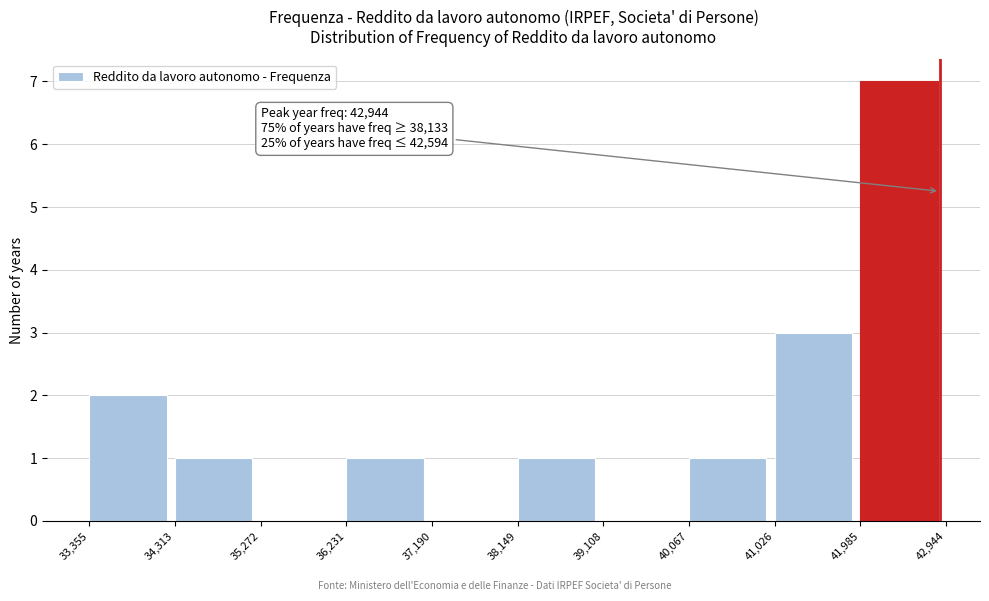

Over which range of the x-axis is the bar tallest?

41,985 to 42,944